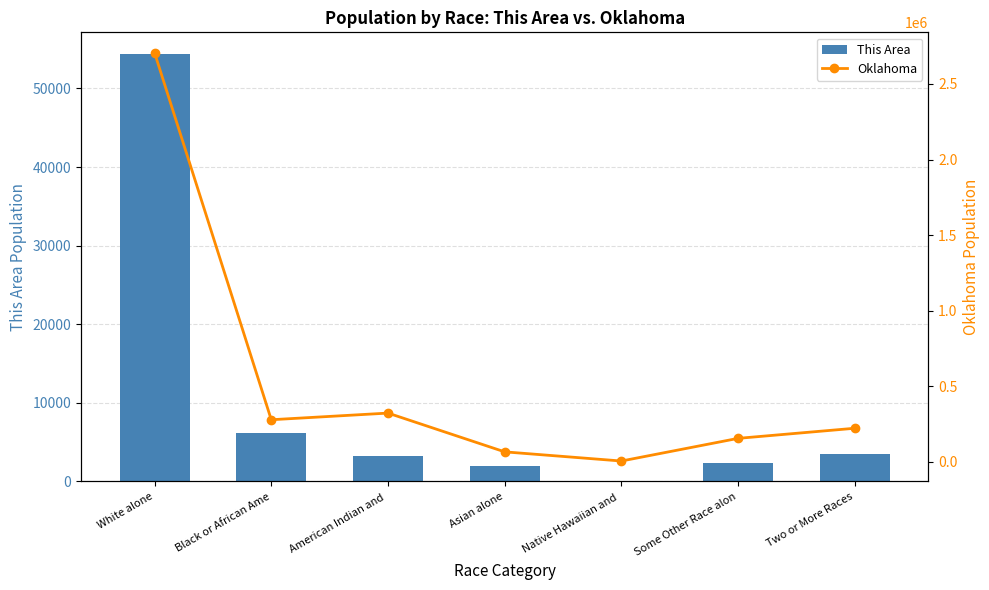

List the labels in order of This Area value, smallest first.

Native Hawaiian and , Asian alone, Some Other Race alon, American Indian and , Two or More Races, Black or African Ame, White alone